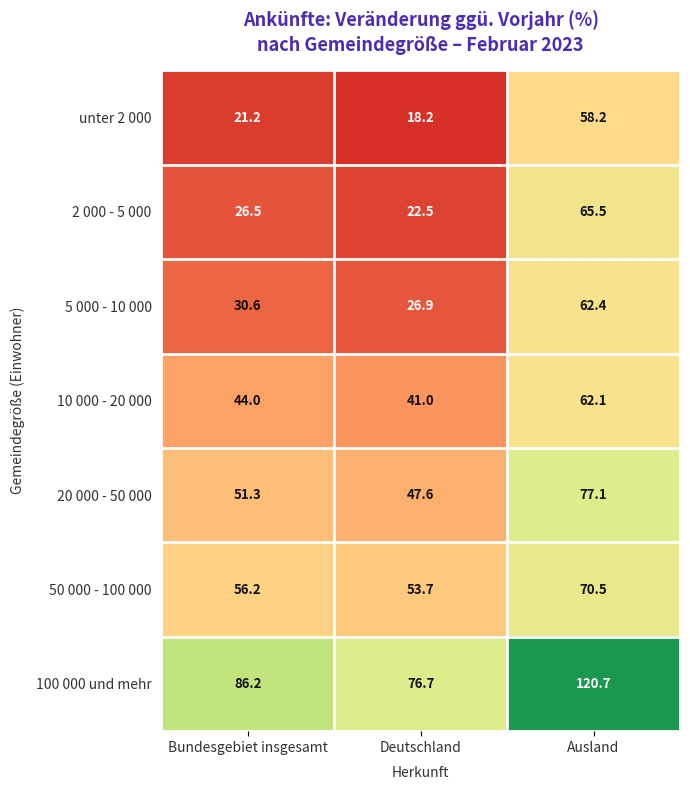

Read the 100 000 und mehr value at Deutschland.

76.7